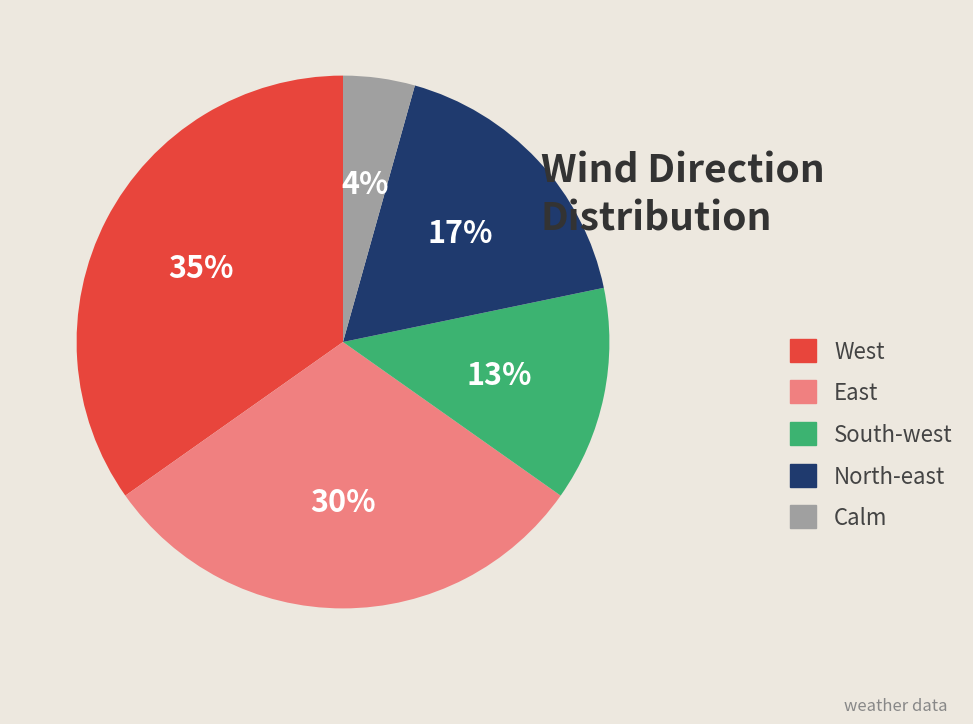

Does South-west account for over 50% of the chart?

No